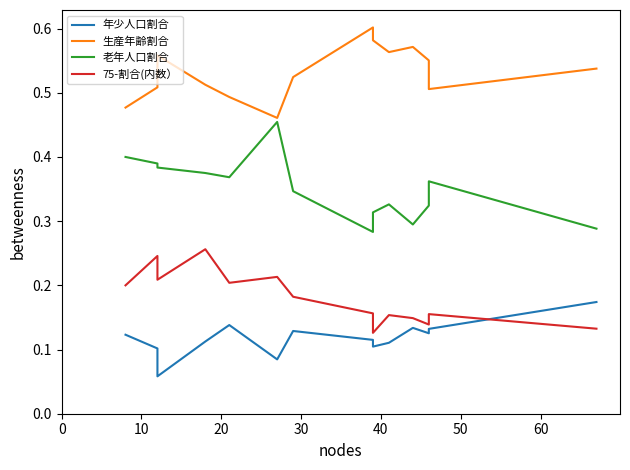

What is the value of the 生産年齢割合 point at the 8th from the left?

0.6